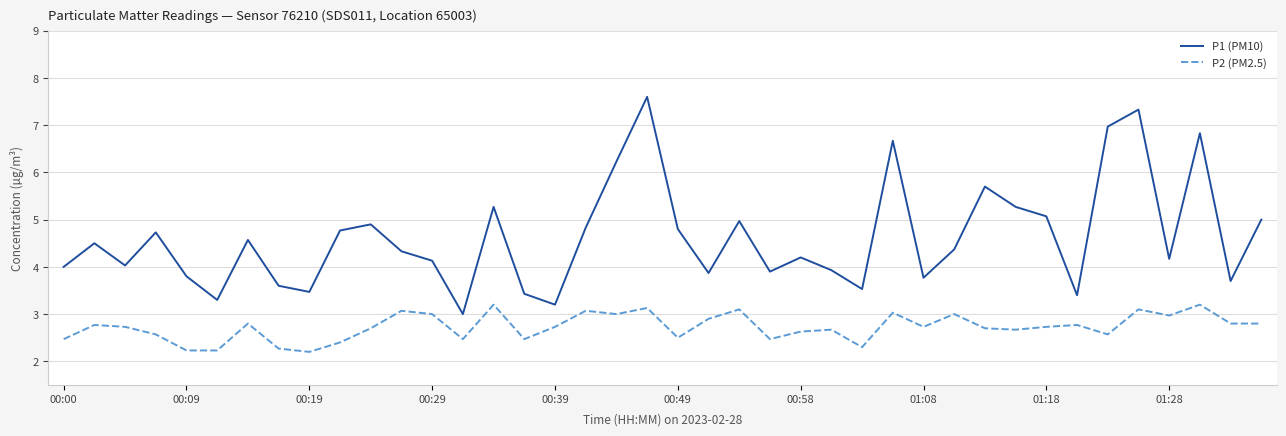

Reading left to right, list all the values displayed in this chart.

P1 (PM10): 4.0	4.5	4.0	4.7	3.8	3.3	4.6	3.6	3.5	4.8	4.9	4.3	4.1	3.0	5.3	3.4	3.2	4.8	6.2	7.6	4.8	3.9	5.0	3.9	4.2	3.9	3.5	6.7	3.8	4.4	5.7	5.3	5.1	3.4	7.0	7.3	4.2	6.8	3.7	5.0
P2 (PM2.5): 2.5	2.8	2.7	2.6	2.2	2.2	2.8	2.3	2.2	2.4	2.7	3.1	3.0	2.5	3.2	2.5	2.7	3.1	3.0	3.1	2.5	2.9	3.1	2.5	2.6	2.7	2.3	3.0	2.7	3.0	2.7	2.7	2.7	2.8	2.6	3.1	3.0	3.2	2.8	2.8